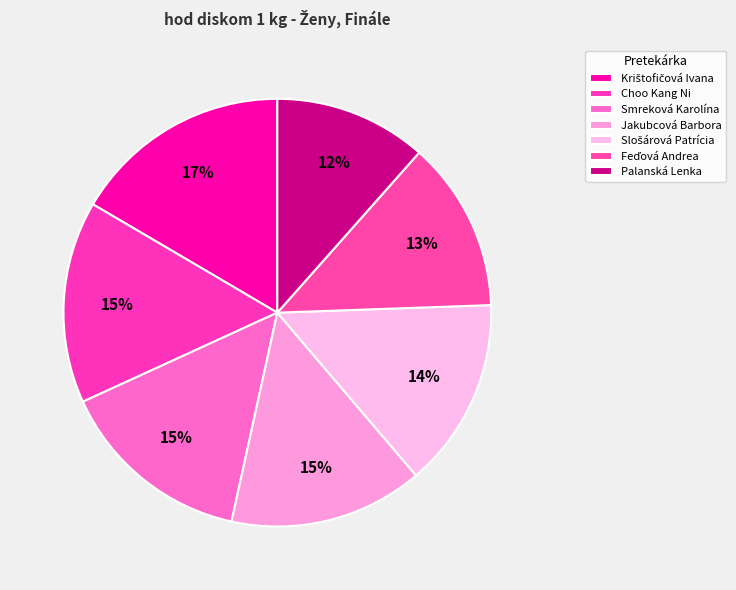

To the nearest percent, what is the average slice percentage?

14%